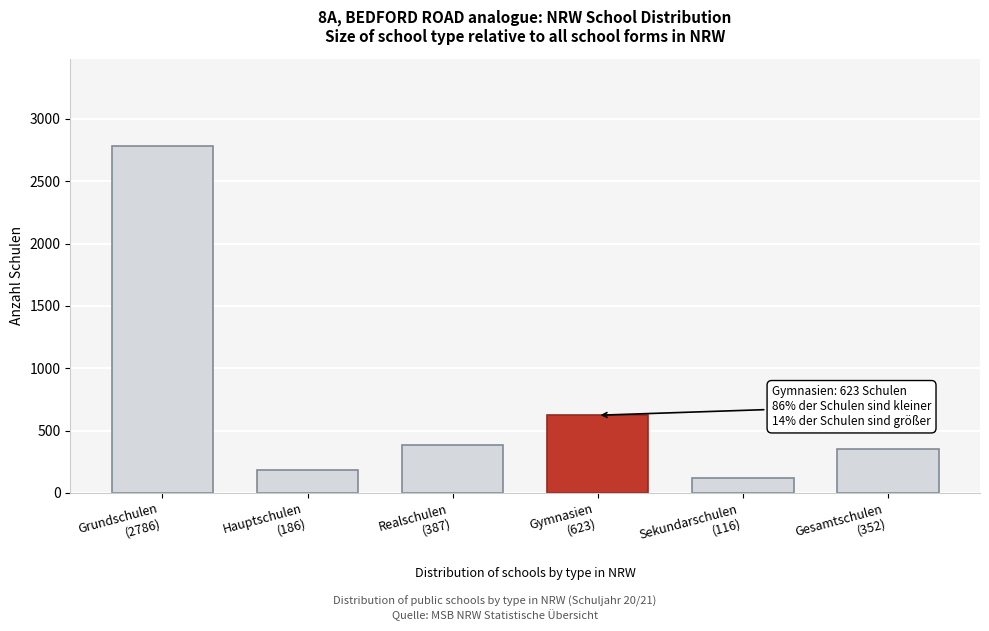

Reading left to right, list all the values displayed in this chart.

2786	186	387	623	116	352